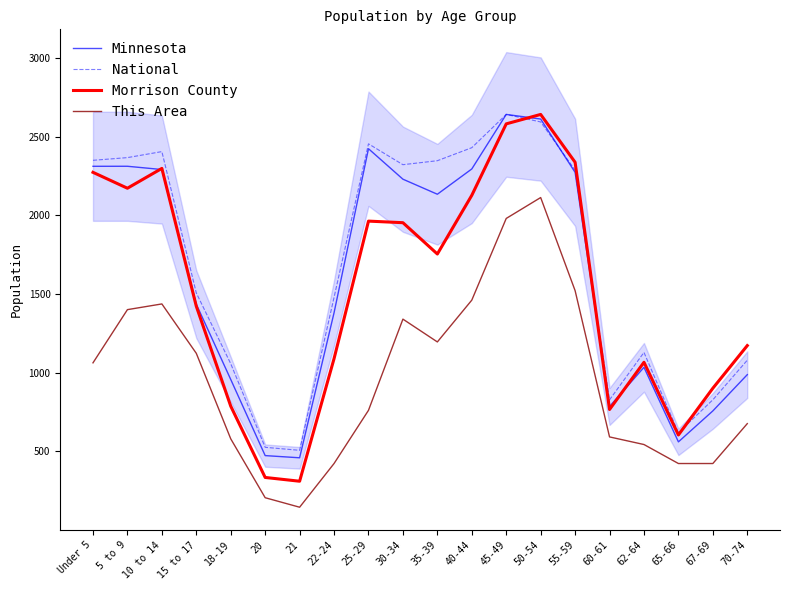

Where is the first local maximum for Morrison County?

10 to 14